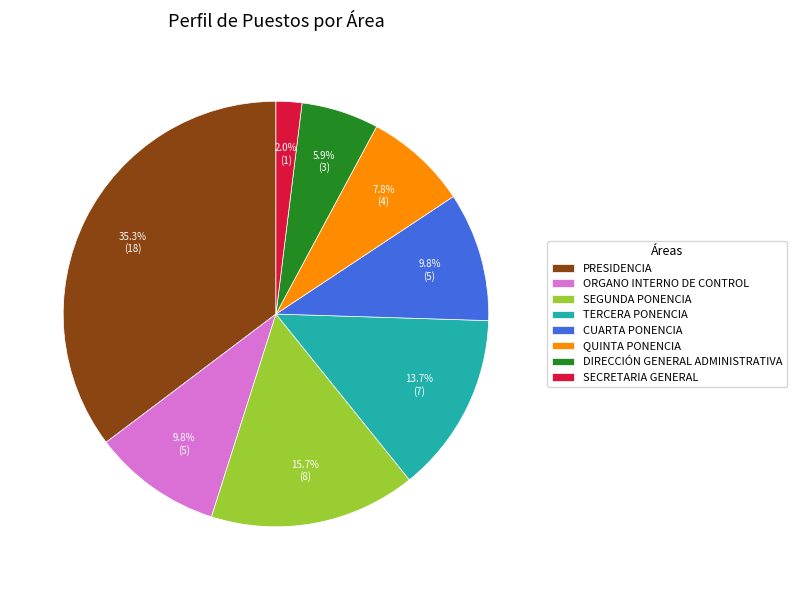

Is there a majority slice in this chart?

No